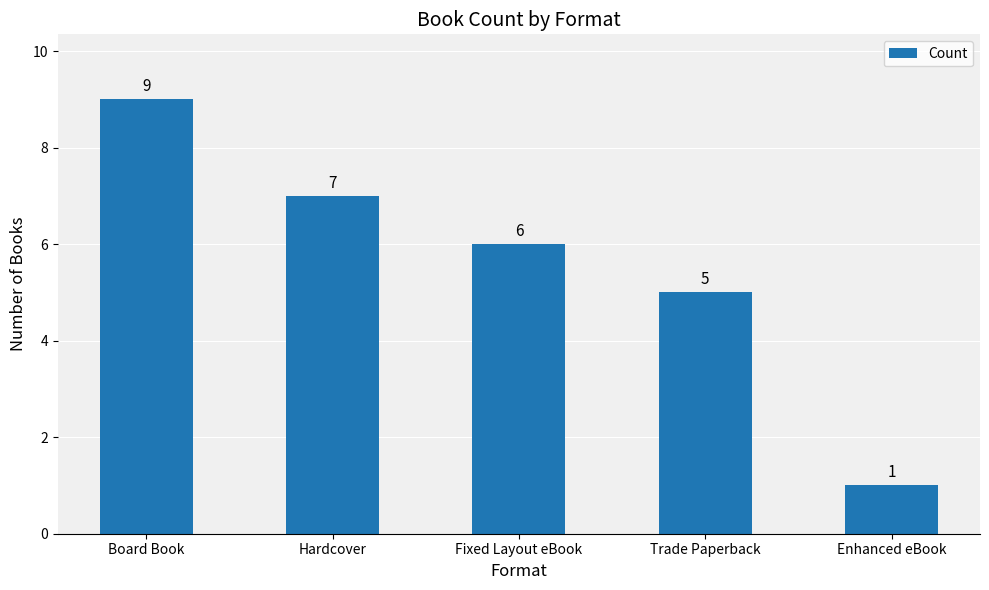

How many series are shown in this chart?

1